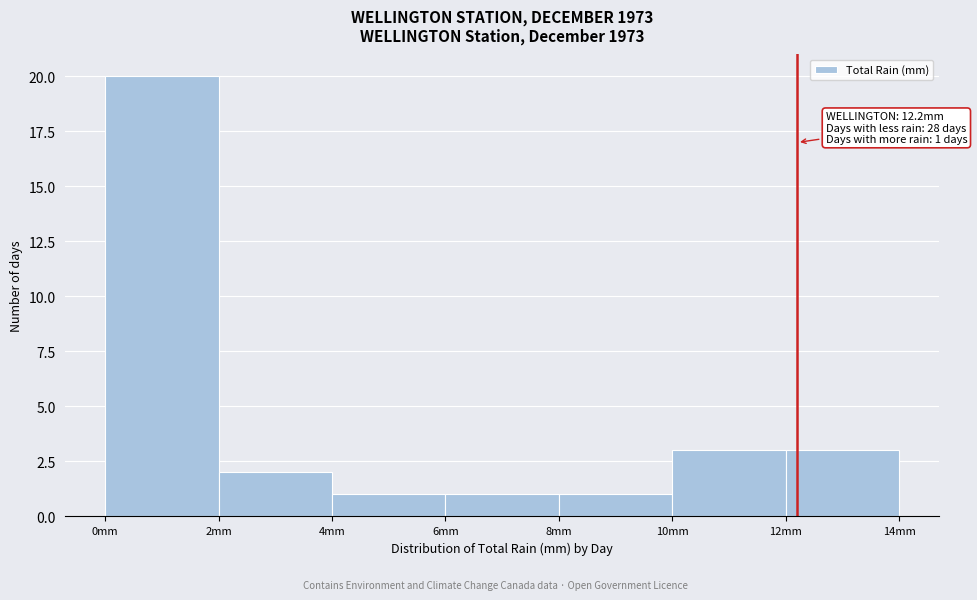

Which range on the x-axis has the tallest bar?

0 to 2